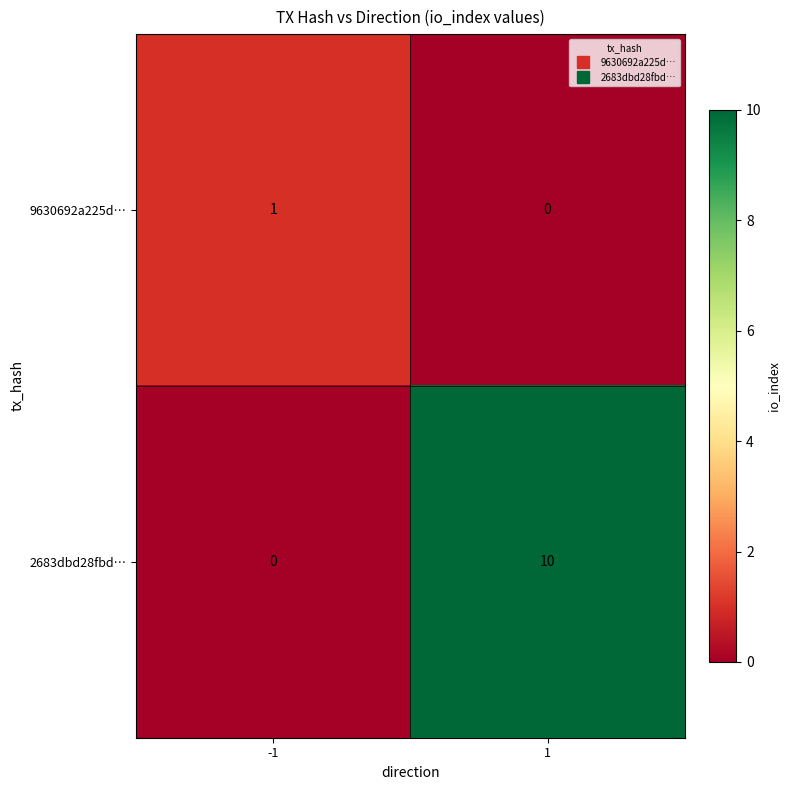

Between -1 and 1, which series saw the biggest shift?

2683dbd28fbd…